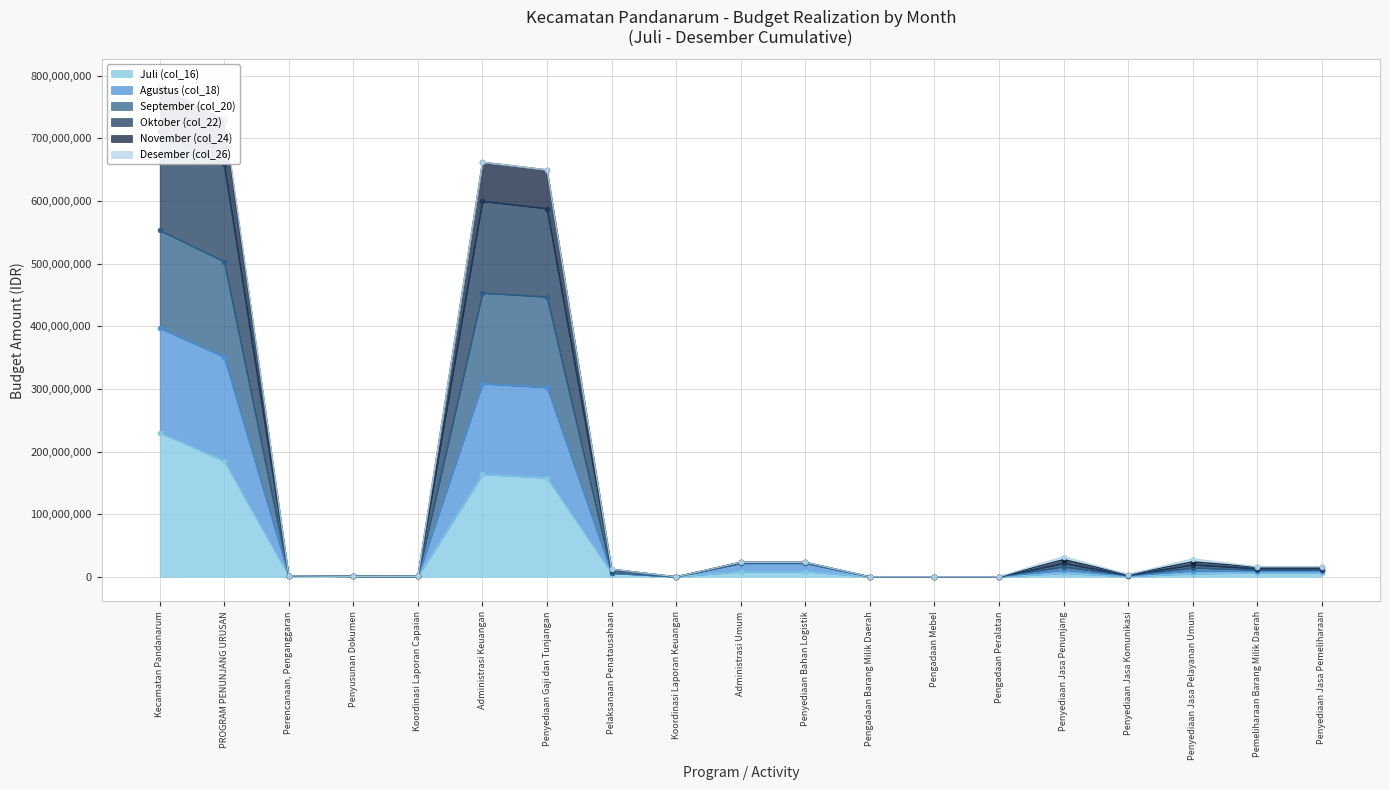

At which label does Juli (col_16) reach its peak?

Kecamatan Pandanarum